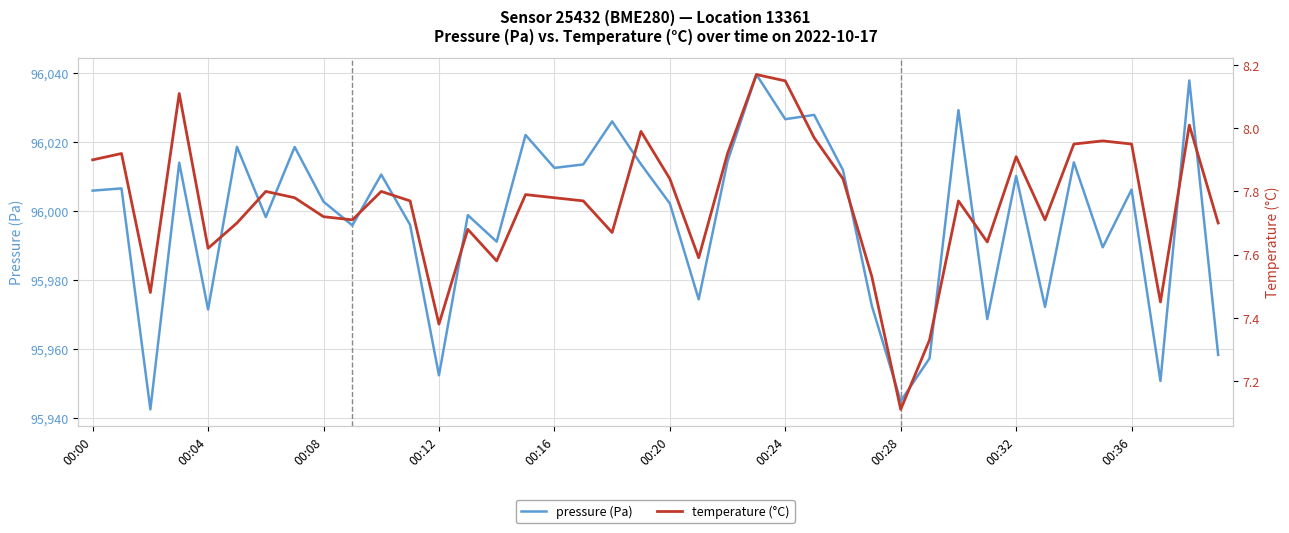

Reading left to right, transcribe all the data shown in this chart.

pressure (Pa): 96005.9	96006.6	95942.6	96014.0	95971.5	96018.6	95998.3	96018.6	96002.8	95995.9	96010.6	95996.0	95952.5	95998.8	95991.2	96022.1	96012.5	96013.5	96026.0	96013.6	96002.2	95974.5	96014.4	96039.6	96026.6	96027.9	96011.9	95972.6	95945.0	95957.4	96029.2	95968.8	96010.2	95972.3	96014.1	95989.5	96006.2	95950.8	96037.8	95958.4
temperature (°C): 7.9	7.9	7.5	8.1	7.6	7.7	7.8	7.8	7.7	7.7	7.8	7.8	7.4	7.7	7.6	7.8	7.8	7.8	7.7	8.0	7.8	7.6	7.9	8.2	8.2	8.0	7.8	7.5	7.1	7.3	7.8	7.6	7.9	7.7	8.0	8.0	8.0	7.5	8.0	7.7